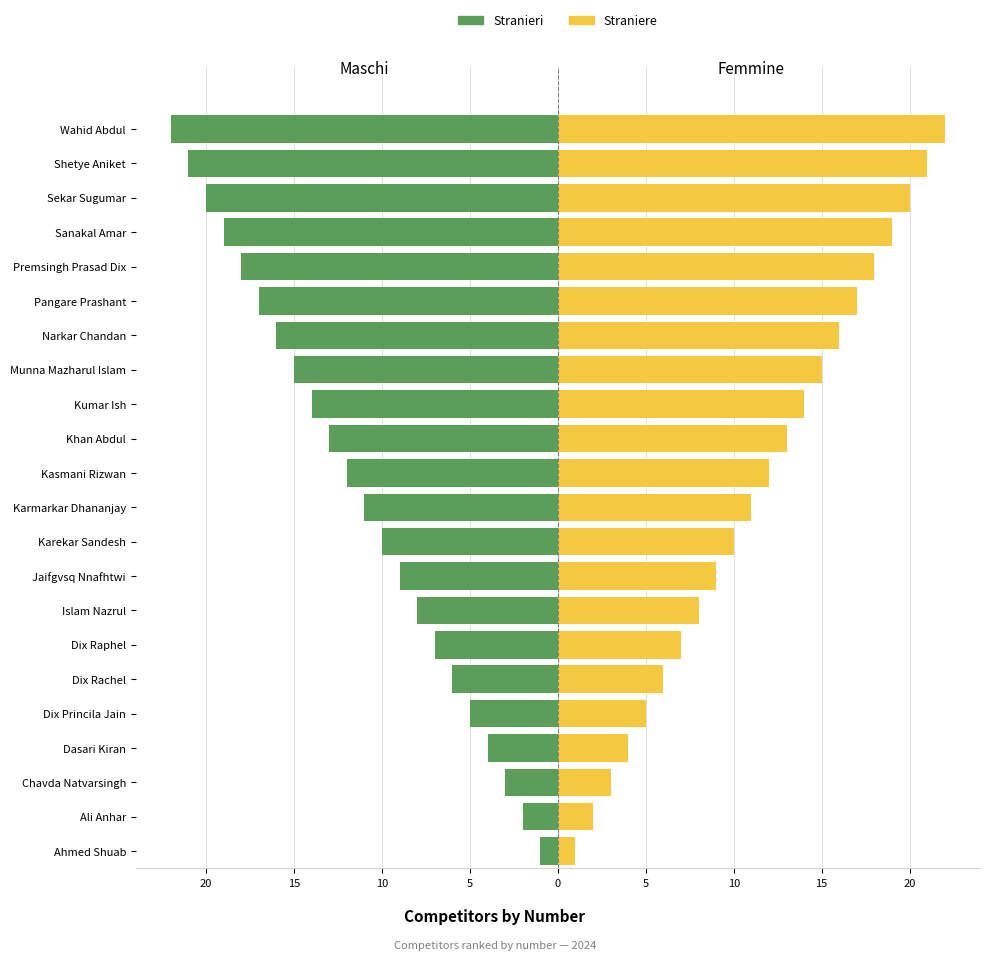

What is the minimum value shown in the chart?

-22